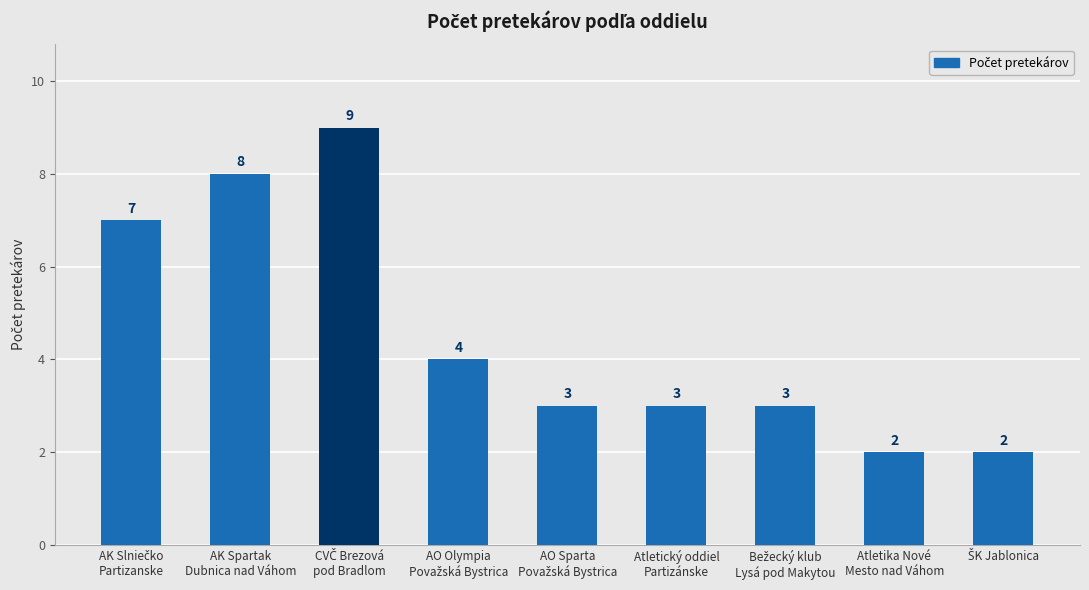

What is the maximum value shown in the chart?

9